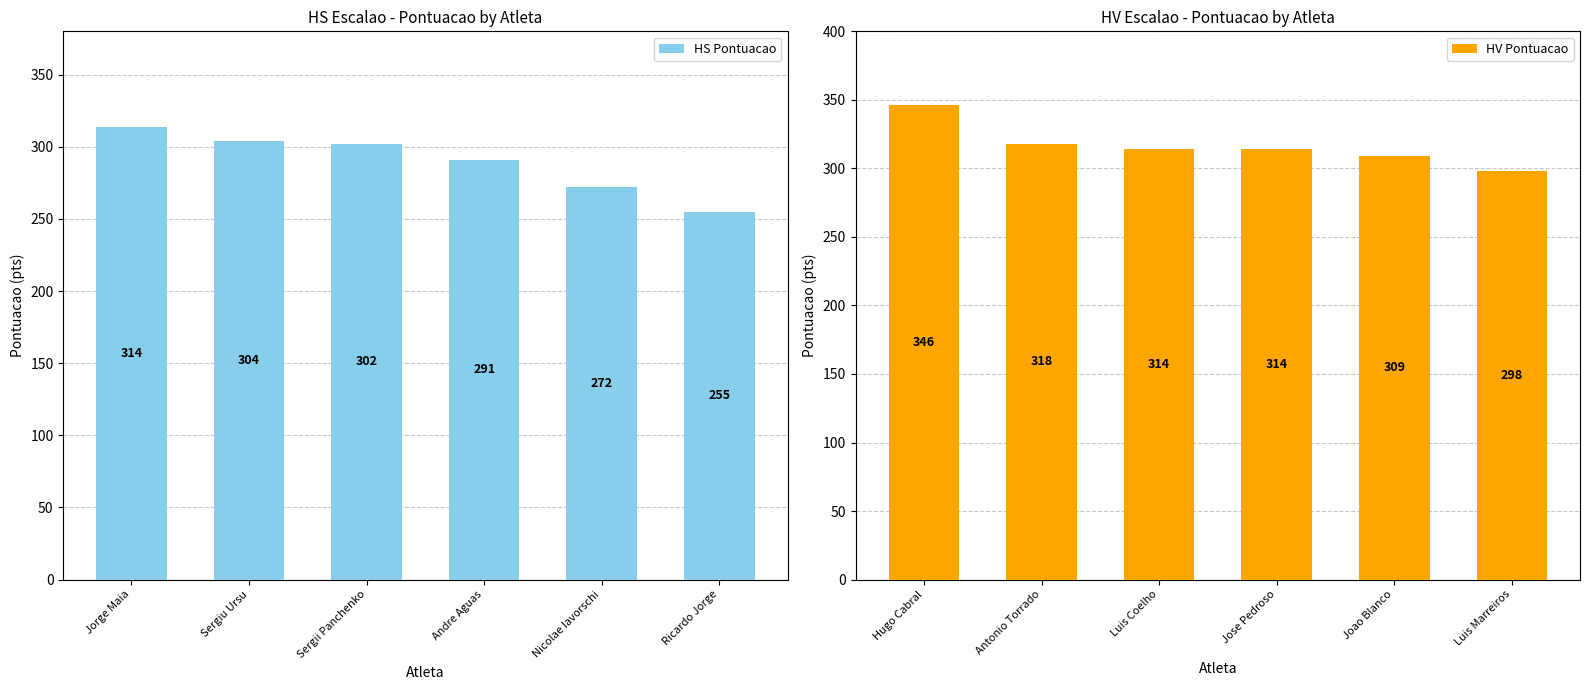

Count the number of categories in the chart.

6